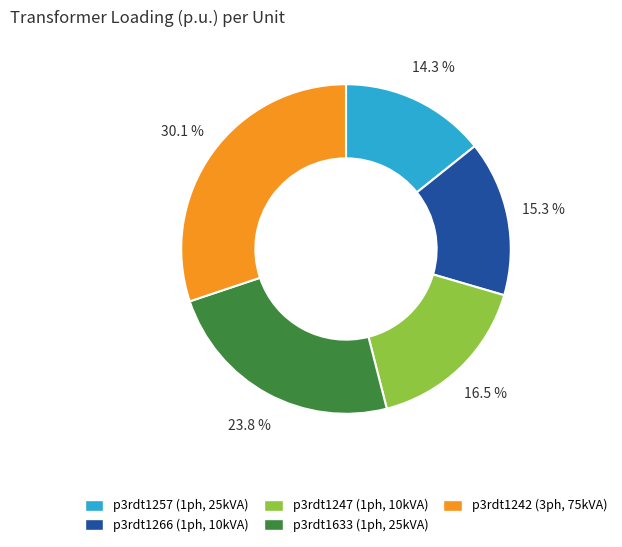

Is there a majority slice in this chart?

No